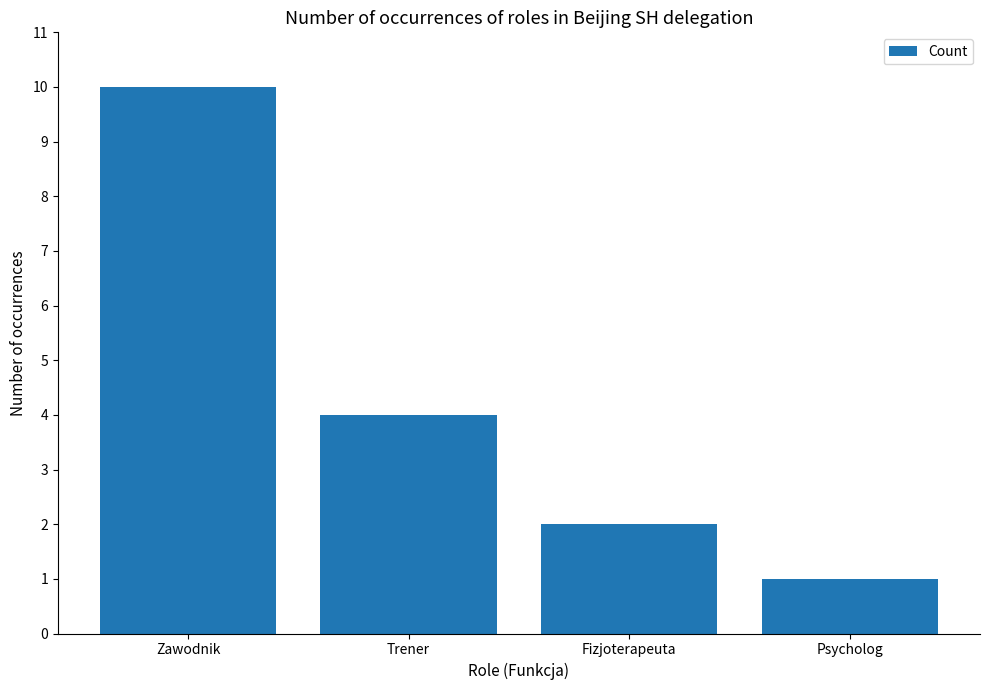

What is the change in value from Trener to Psycholog?

-3